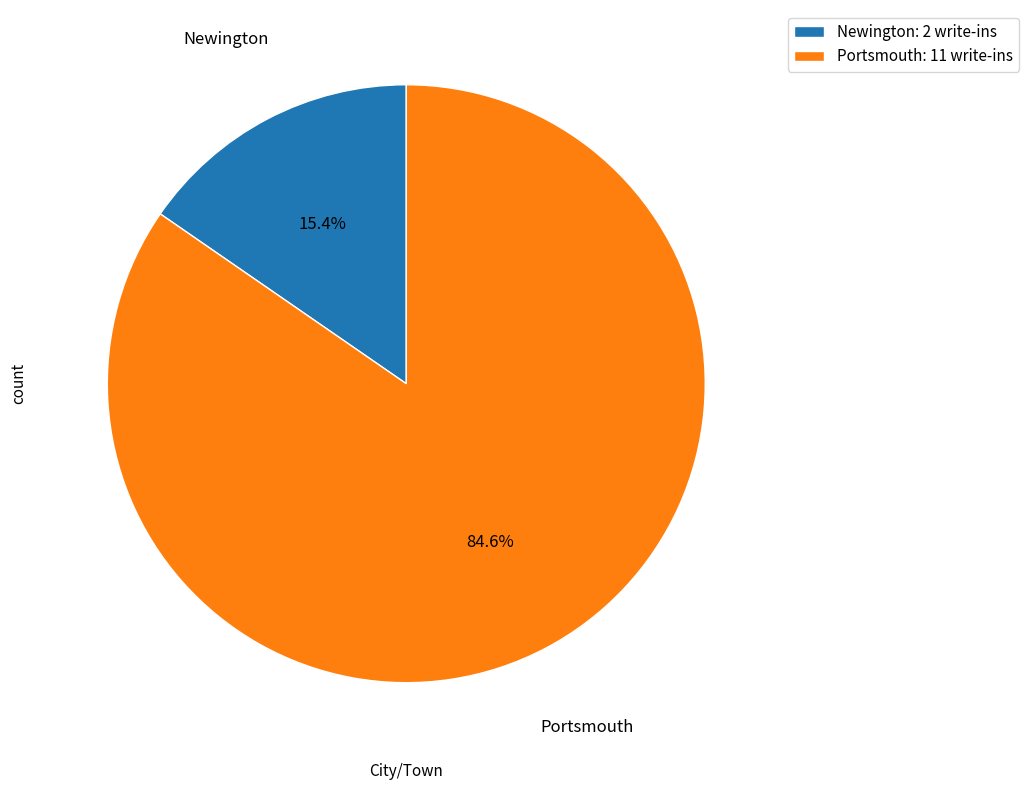

How many segments does this pie chart have?

2